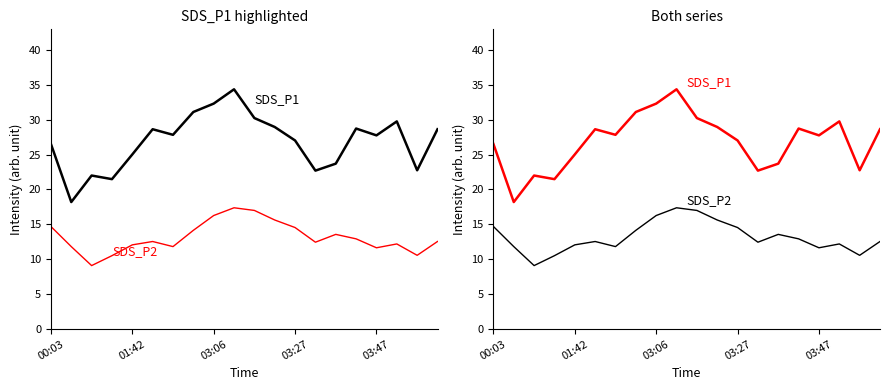

Which series has the largest total across all categories?

SDS_P1